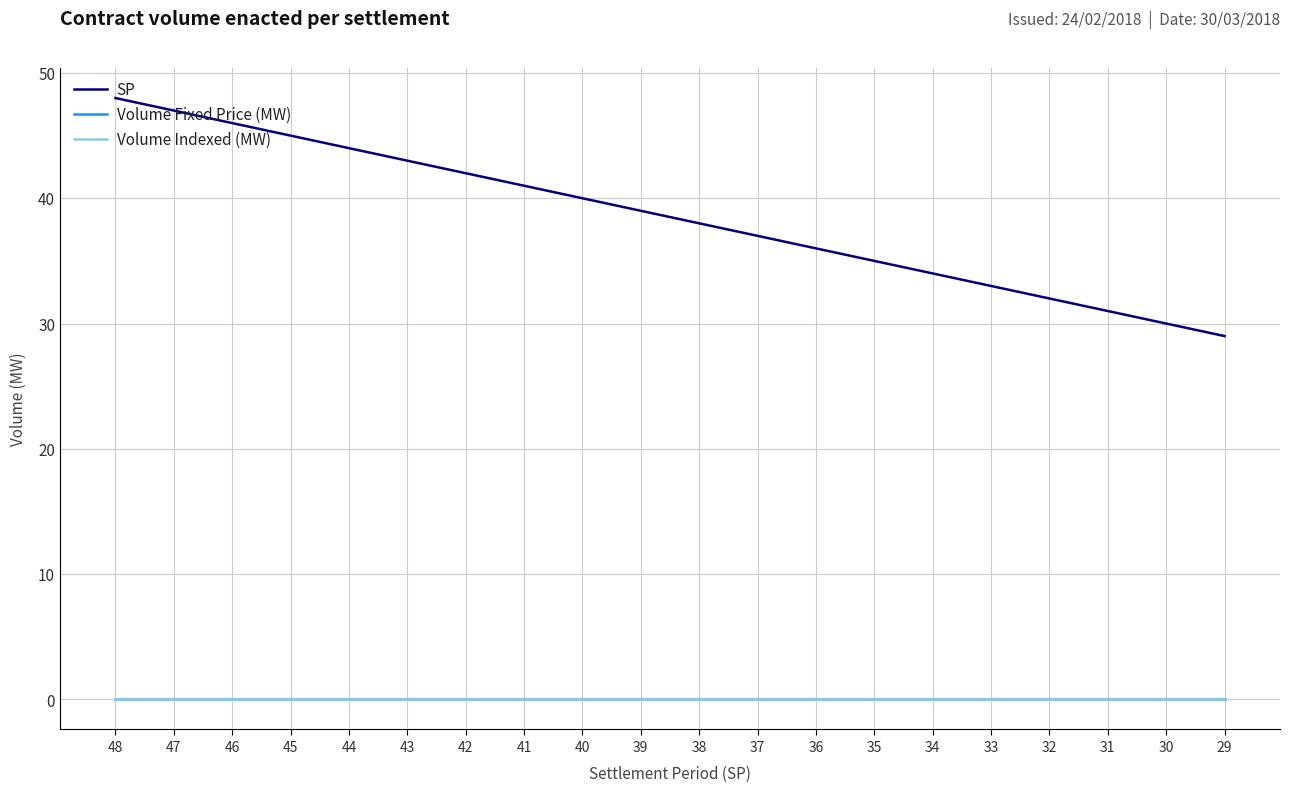

Which series has the largest range (max minus min)?

SP